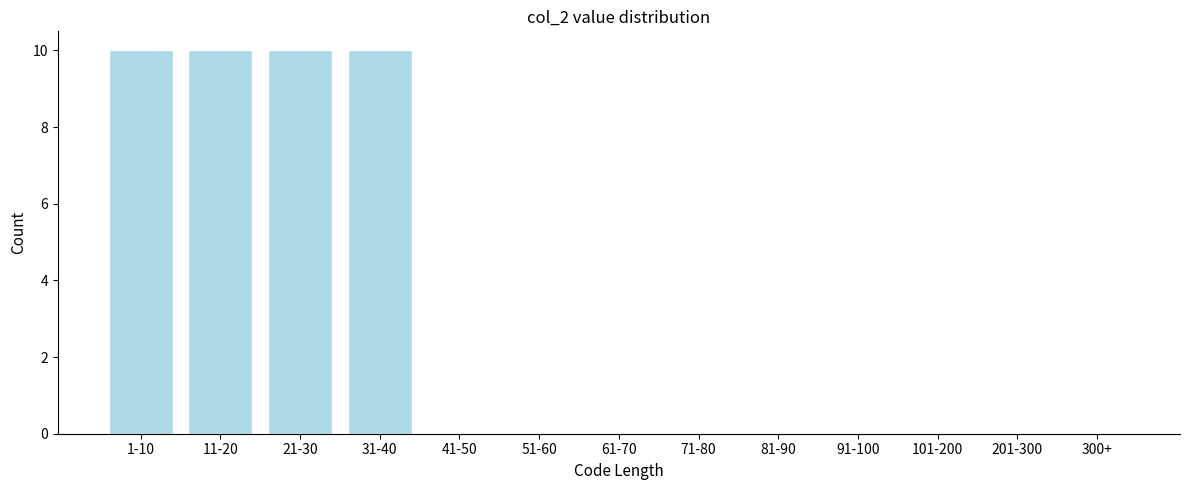

Reading left to right, what are all the values shown in this chart?

1-10=10	11-20=10	21-30=10	31-40=10	41-50=0	51-60=0	61-70=0	71-80=0	81-90=0	91-100=0	101-200=0	201-300=0	300+=0